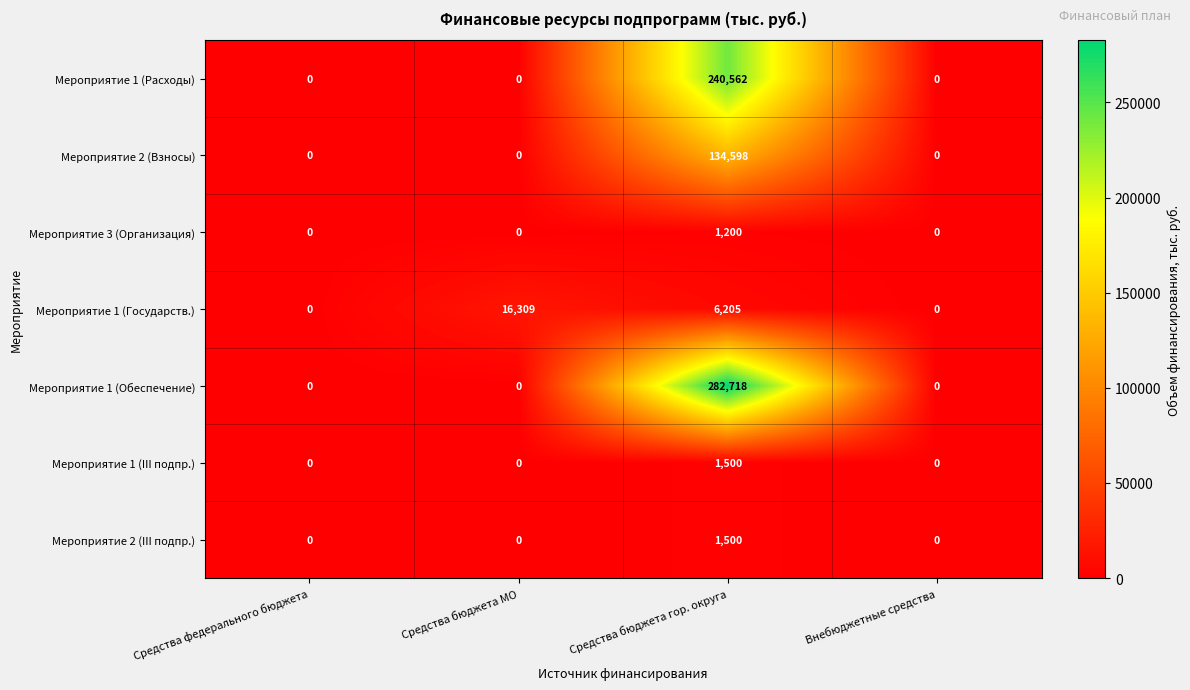

At which category is the sum across all series the highest?

Средства бюджета гор. округа